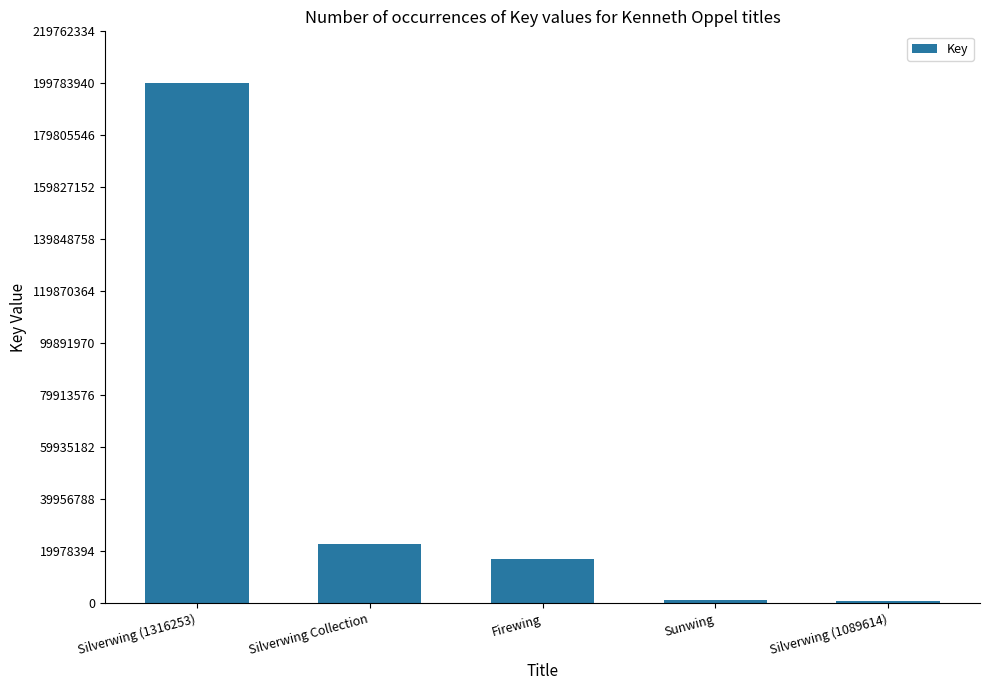

What is the label of the 3rd bar from the right?

Firewing